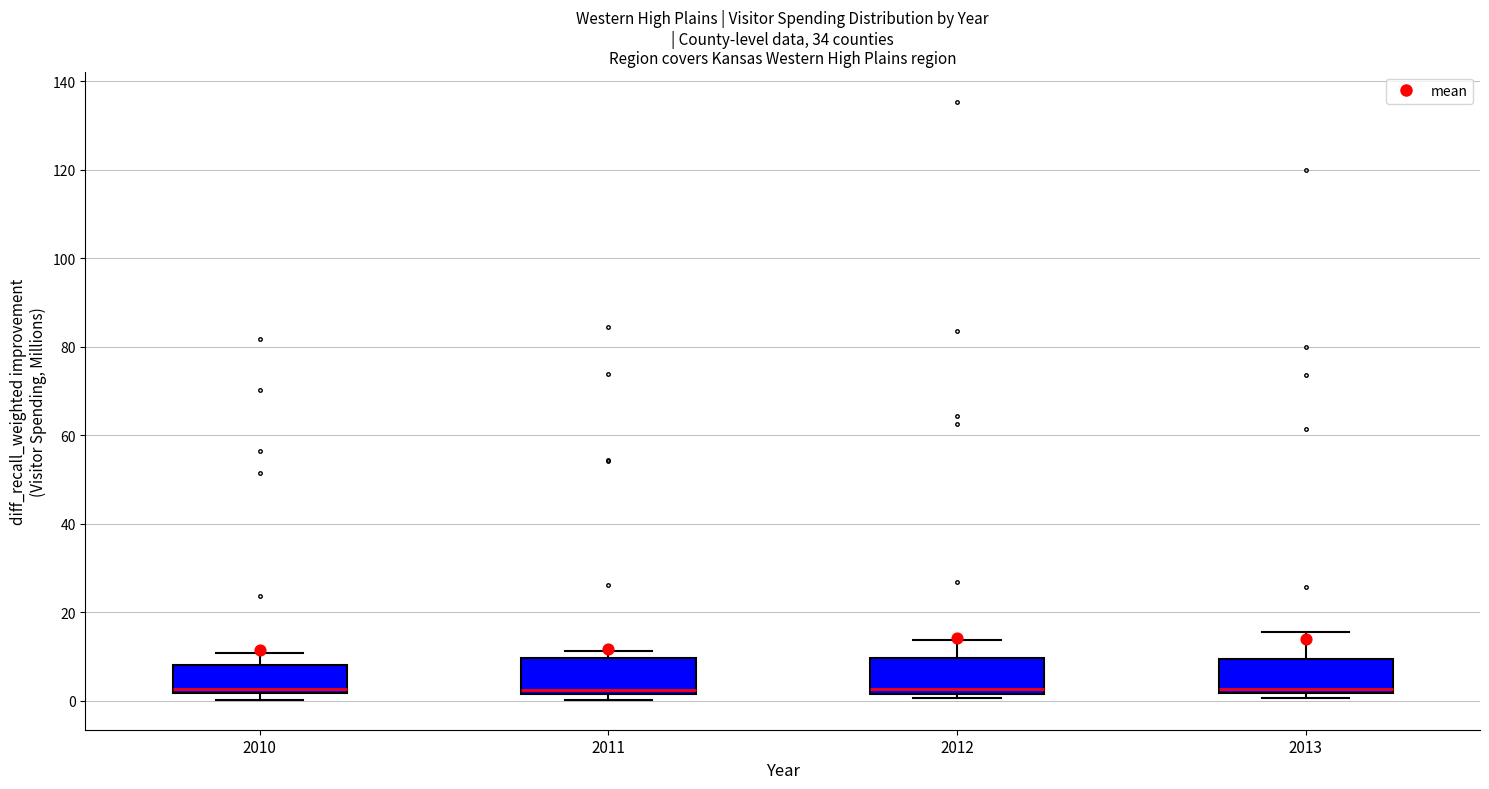

Where is the lower edge of the box at x = 2010 on the y-axis? The values are not printed on the chart, so give them approximately, as read against the axis.

2